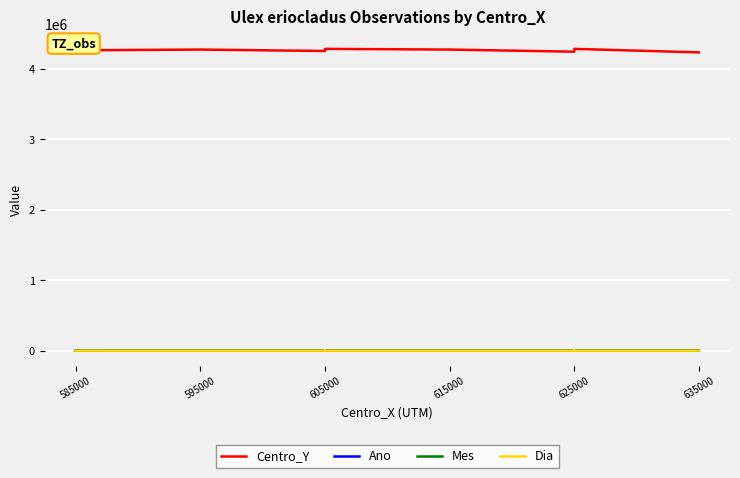

Is it true that Centro_Y equals 1562423 at 605000?

False